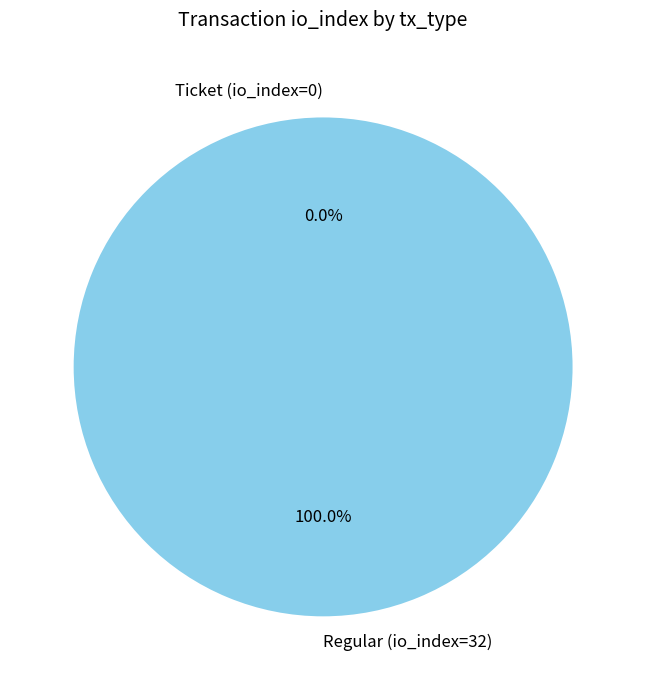

Which slice is the largest?

Regular (io_index=32)